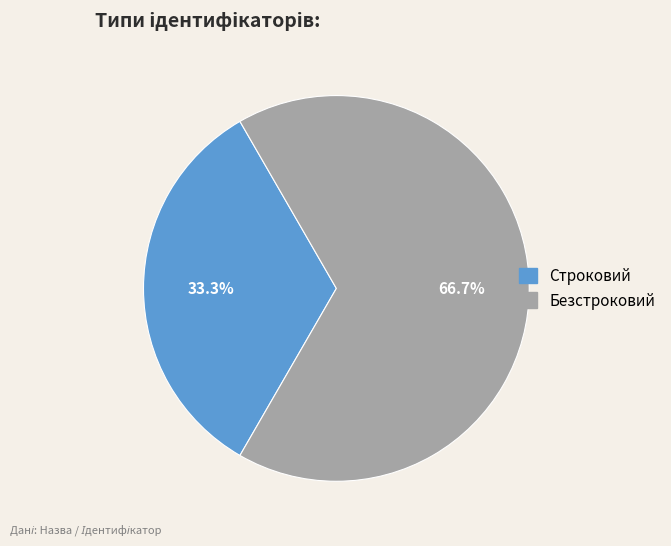

Rank the categories by value from highest to lowest.

Безстроковий, Строковий